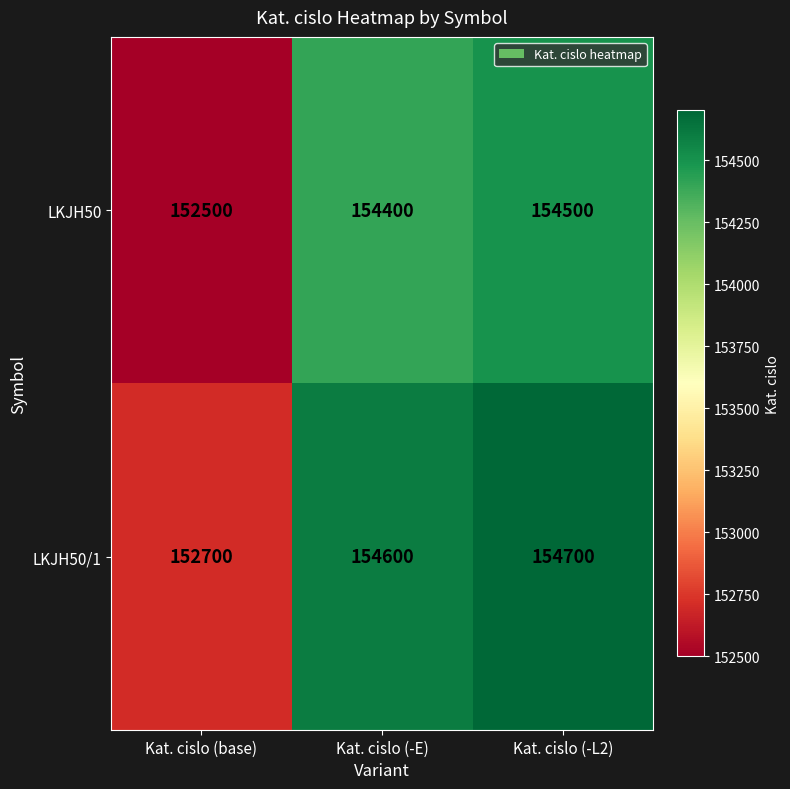

True or false: LKJH50/1 has a value of 154600 at Kat. cislo (-E).

True